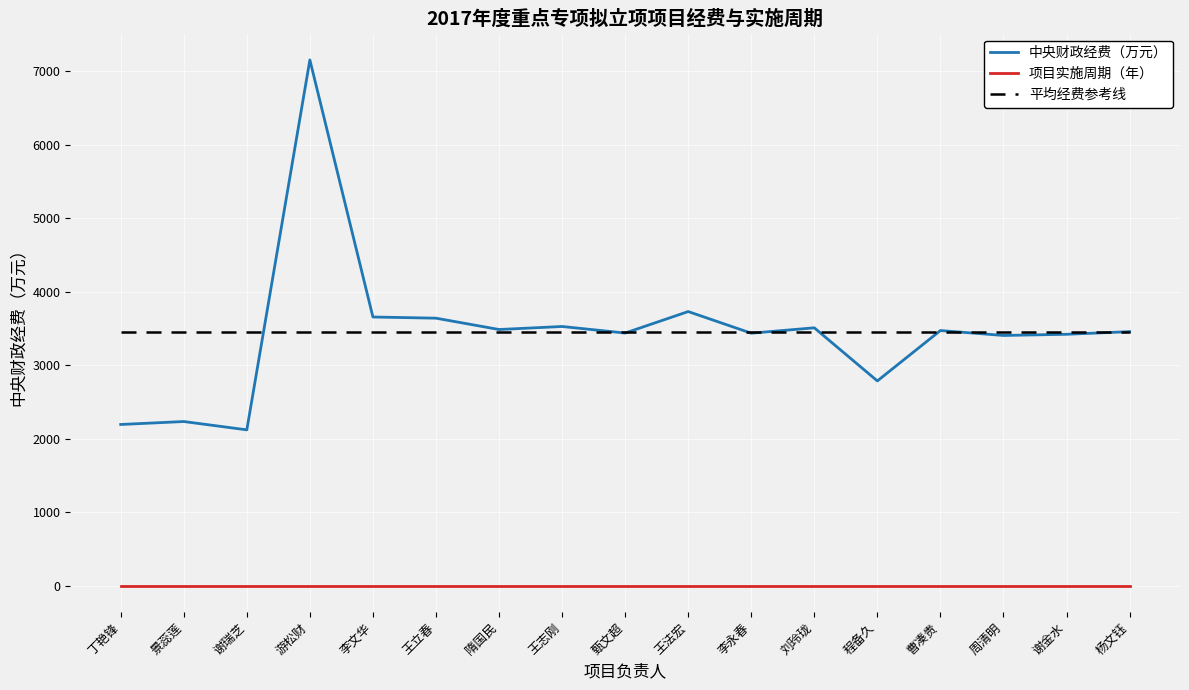

True or false: 平均经费参考线 has a value of 4934 at 游松财.

False